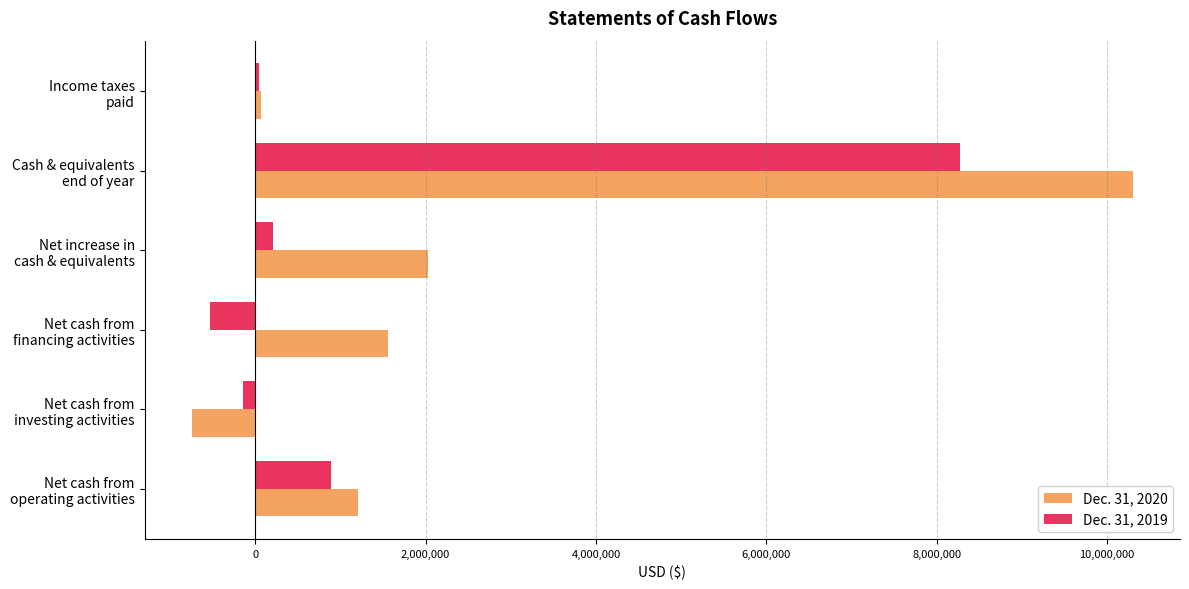

What is the greatest value displayed?

10302732